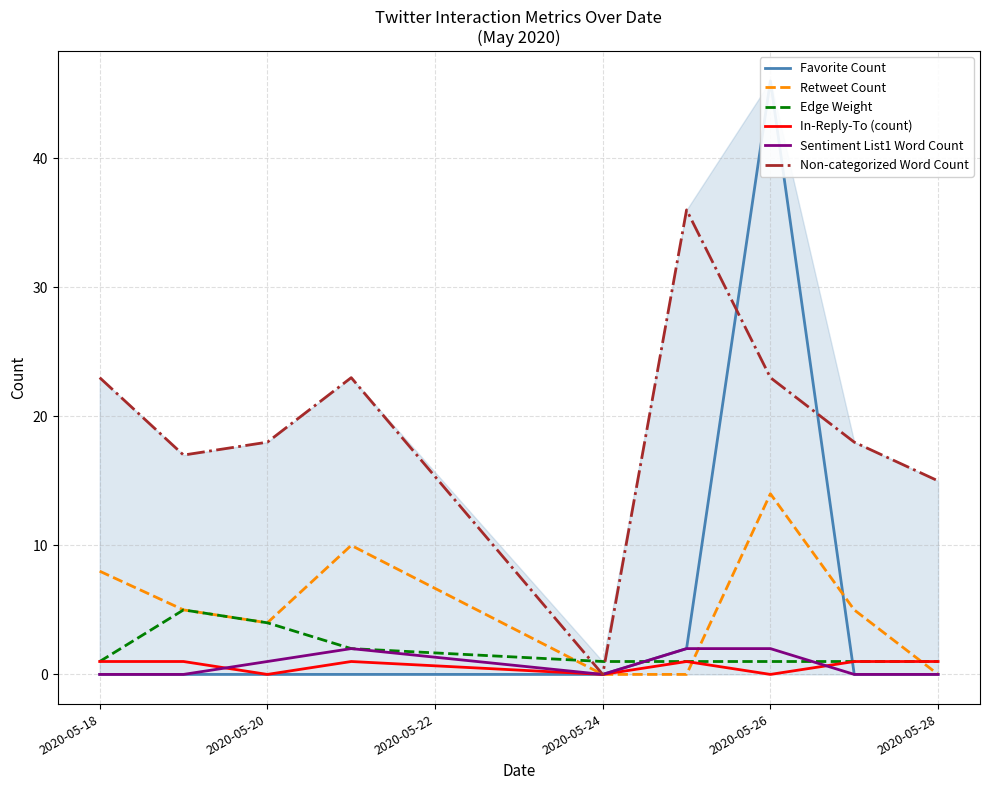

Does the chart display data point markers on the line(s)?

No